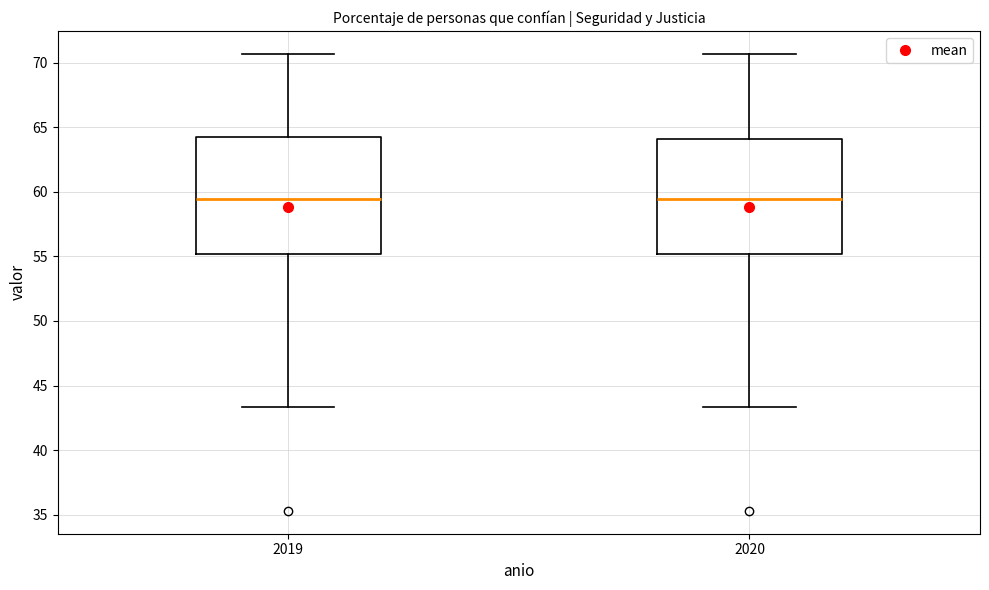

Where does the median line of the box at x = 2019 sit on the y-axis? The values are not printed on the chart, so give them approximately, as read against the axis.

59.5